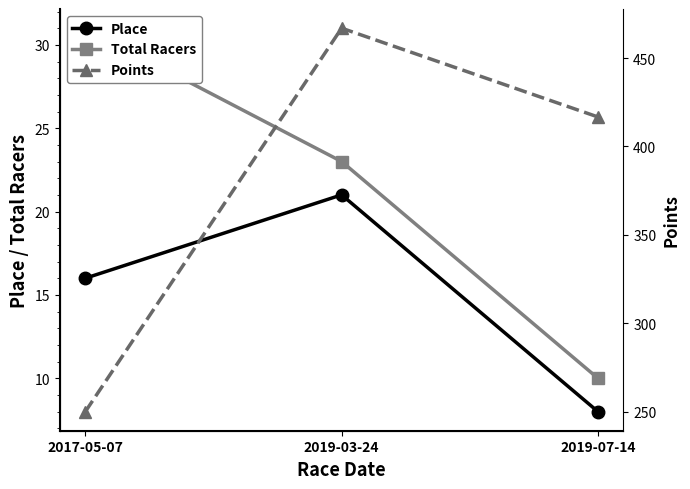

Does the chart have visible grid lines?

No